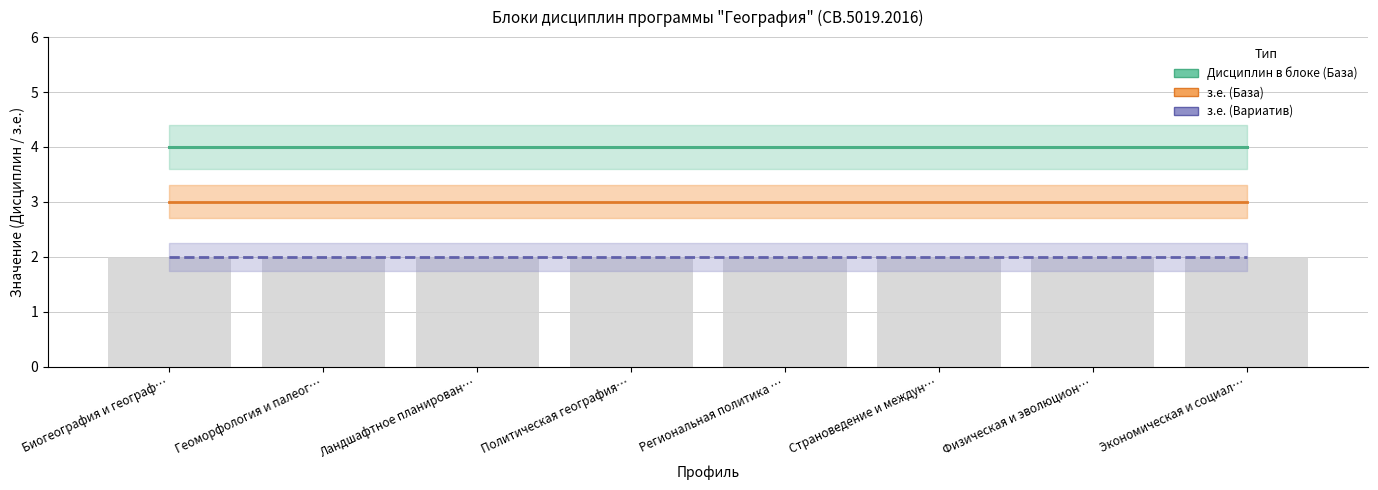

Does the chart contain any negative values?

No